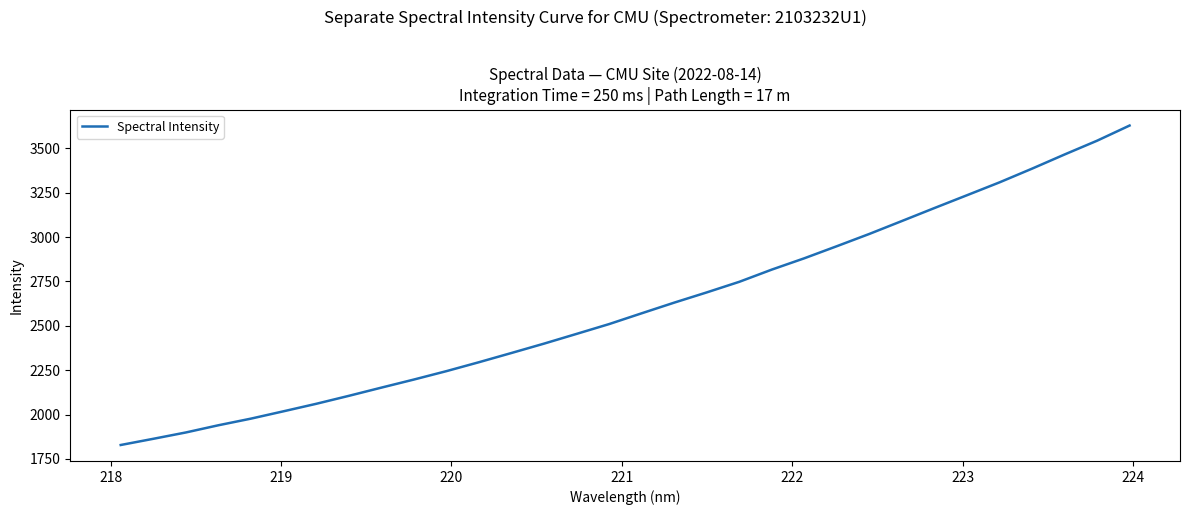

How many distinct data groups are displayed?

1